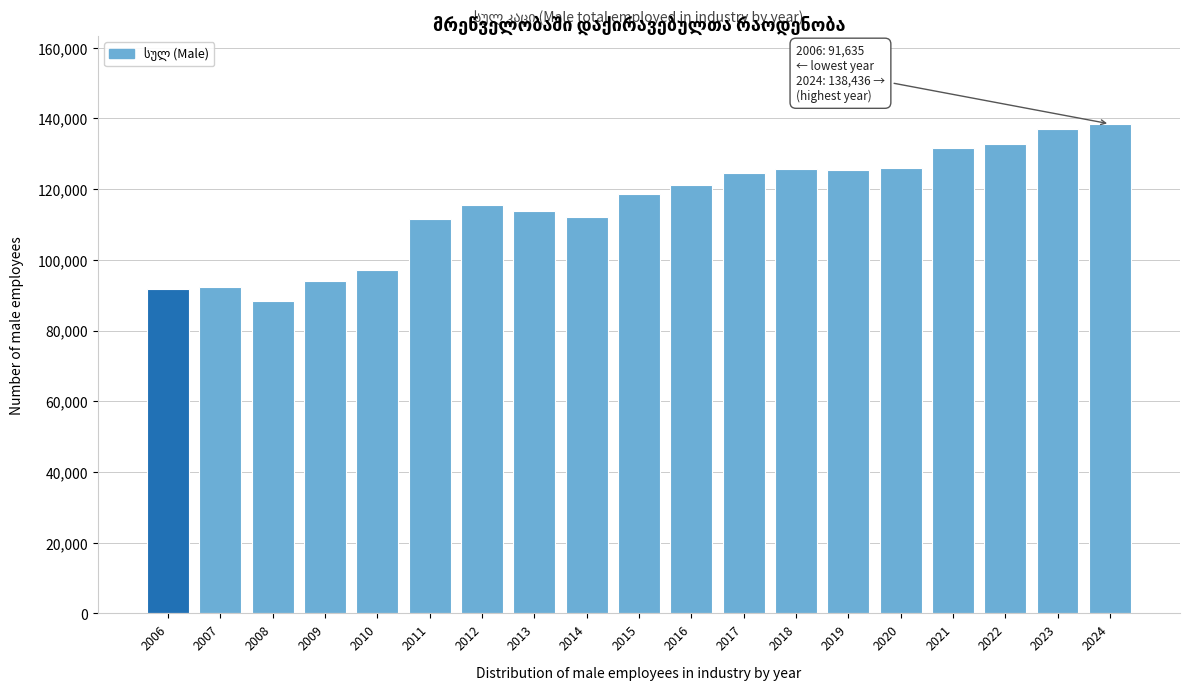

What is the minimum value shown in the chart?

88404